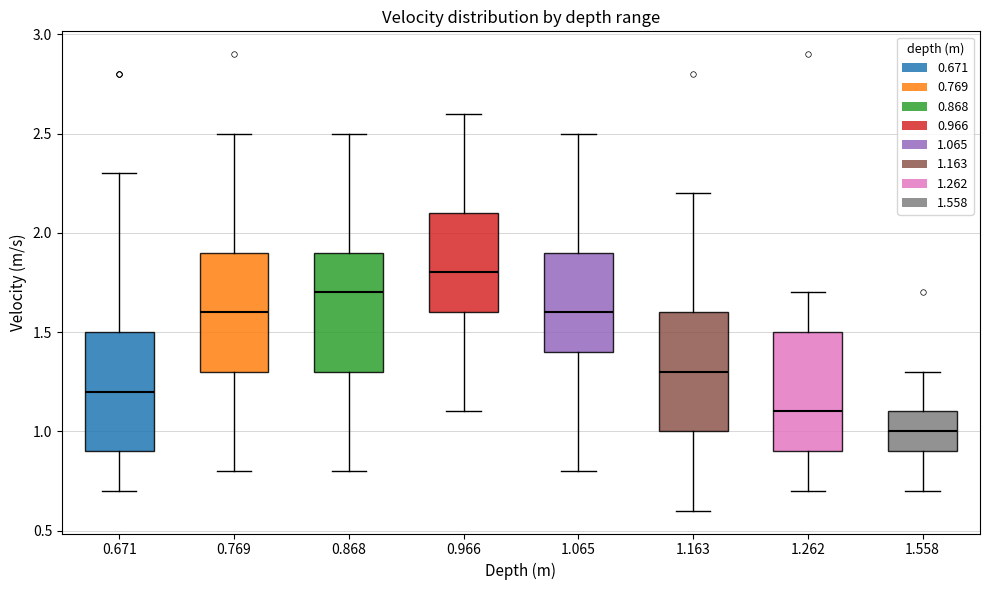

Reading left to right, transcribe this box plot: for each box, give where its median line is, the range the box spans, and where its two whiskers end, as read against the y-axis. The values are not printed on the chart, so give them approximately, as read against the axis.

0.671: median 1.2, box 0.9 to 1.5, whiskers 0.7 to 2.3
0.769: median 1.6, box 1.3 to 1.9, whiskers 0.8 to 2.5
0.868: median 1.7, box 1.3 to 1.9, whiskers 0.8 to 2.5
0.966: median 1.8, box 1.6 to 2.1, whiskers 1.1 to 2.6
1.065: median 1.6, box 1.4 to 1.9, whiskers 0.8 to 2.5
1.163: median 1.3, box 1.0 to 1.6, whiskers 0.6 to 2.2
1.262: median 1.1, box 0.9 to 1.5, whiskers 0.7 to 1.7
1.558: median 1.0, box 0.9 to 1.1, whiskers 0.7 to 1.3